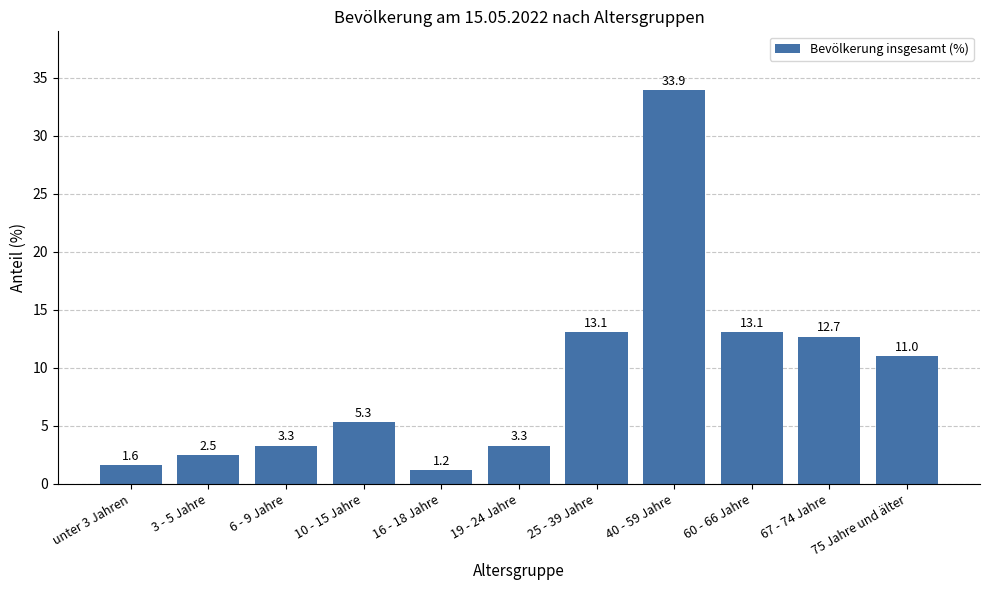

Which category has the lowest value across all series?

16 - 18 Jahre